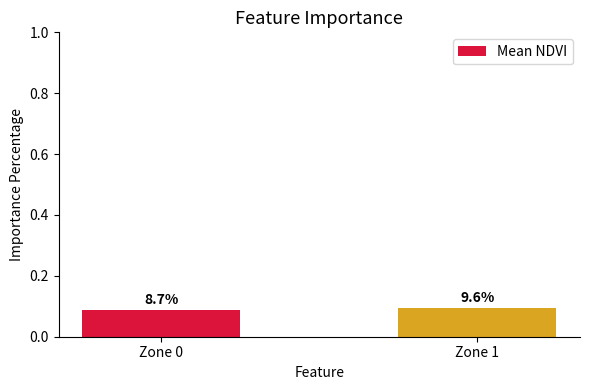

Count the values in the range 0 to 1.

2